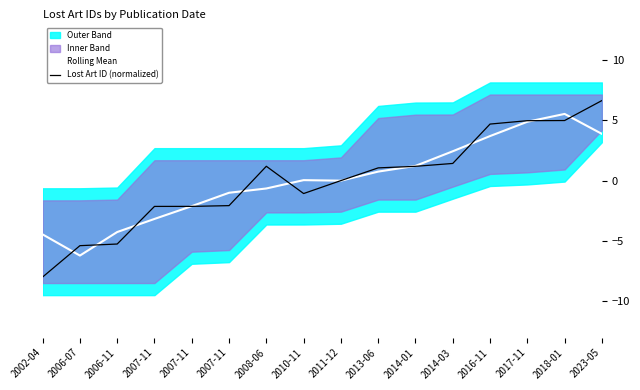

Is the value of Rolling Mean at 2010-11 greater than the value of Lost Art ID (normalized) at 2013-06?

No